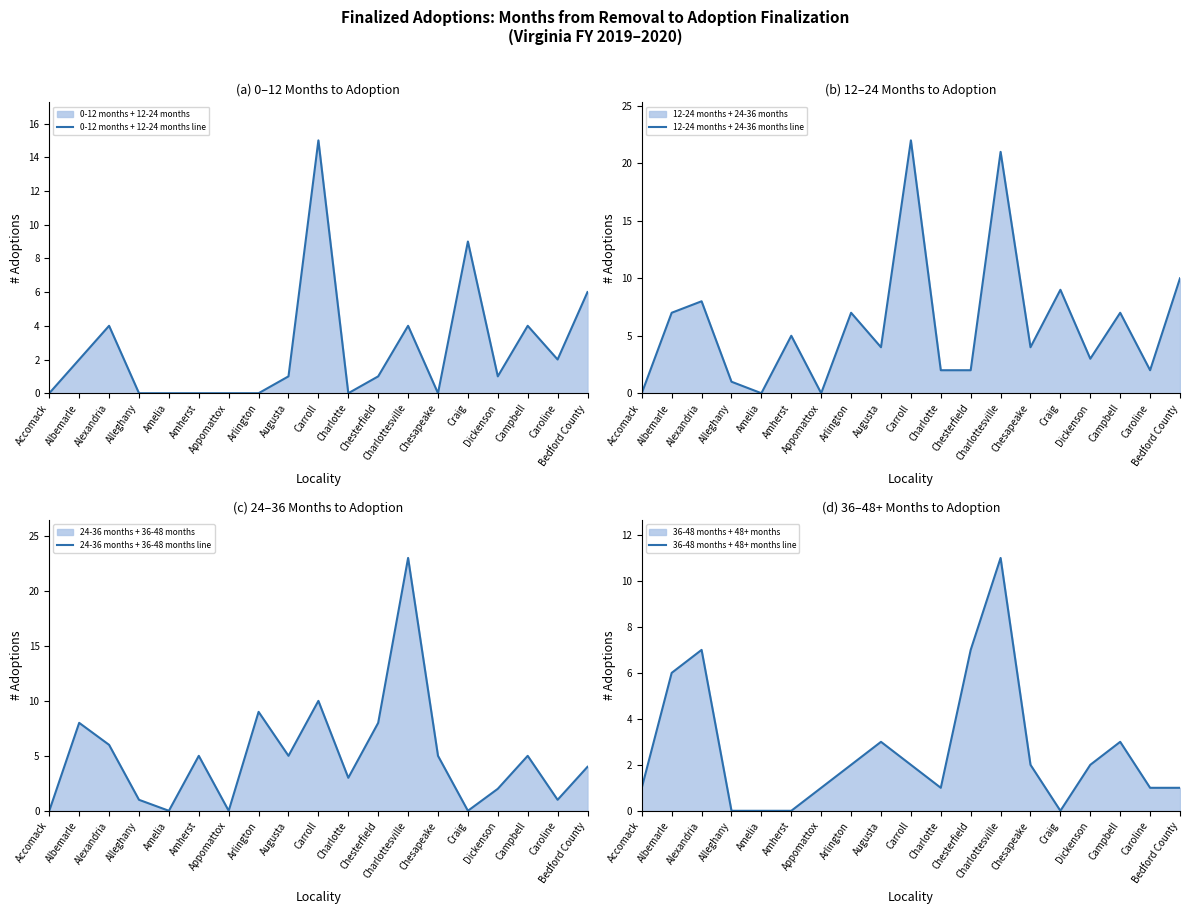

What is the label of the 14th point from the left?

Chesapeake